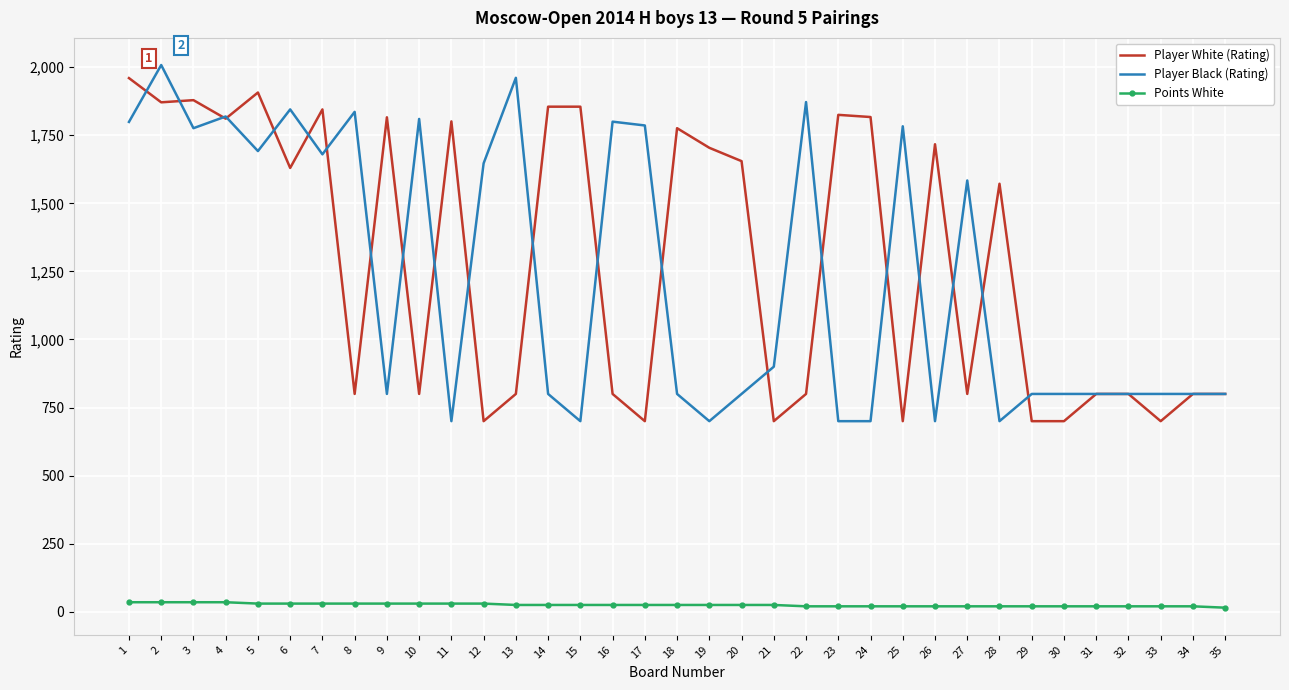

Which series has the largest total across all categories?

Player White (Rating)